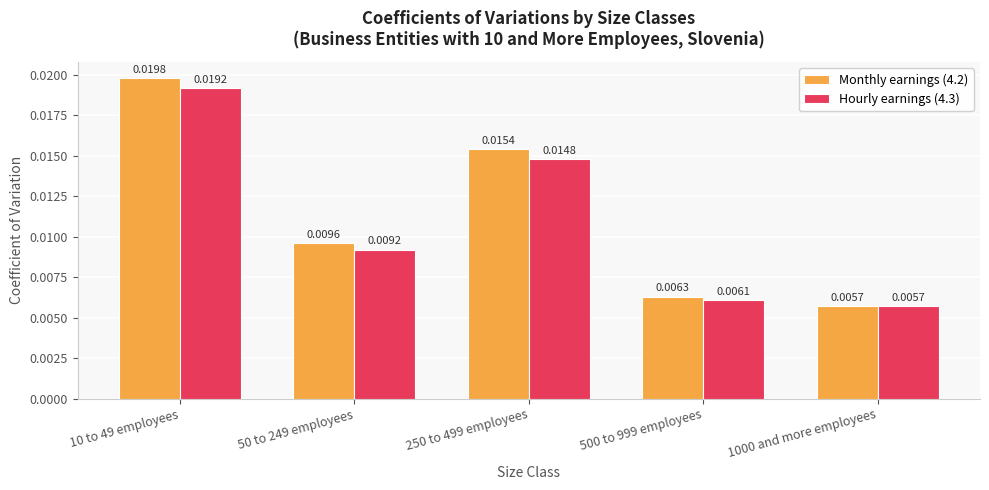

List the series in order of their overall mean, lowest first.

Hourly earnings (4.3), Monthly earnings (4.2)